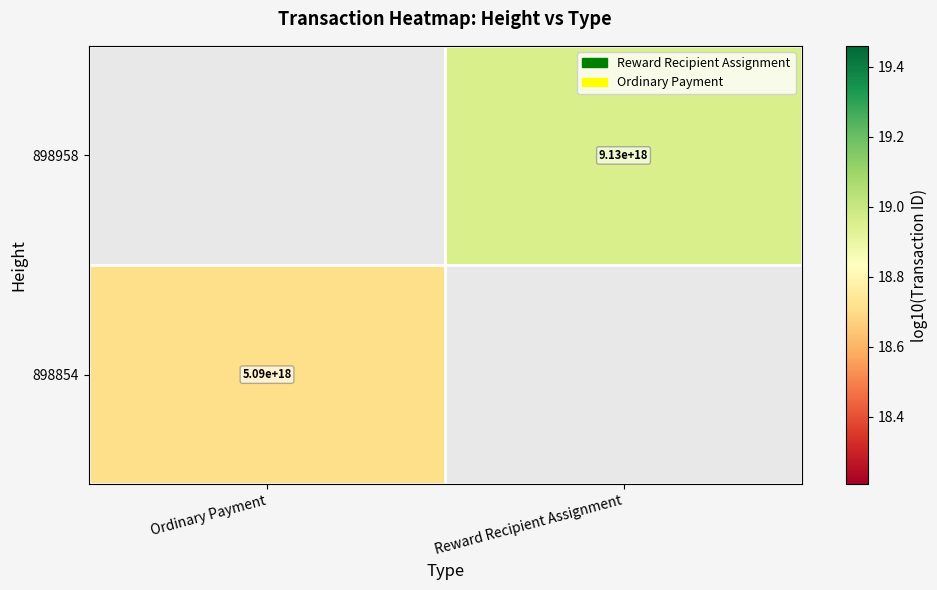

Which label corresponds to the largest value in the chart?

Reward Recipient Assignment